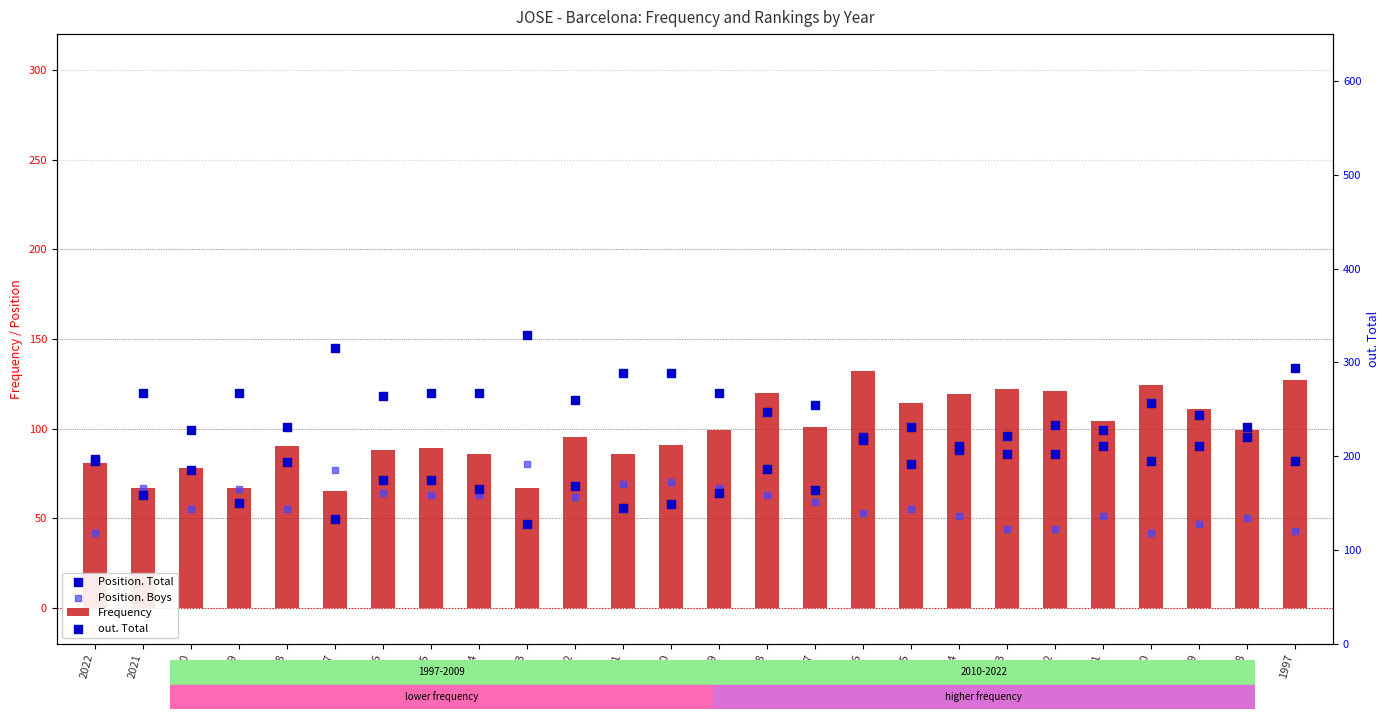

At which category is the sum across all series the highest?

1997